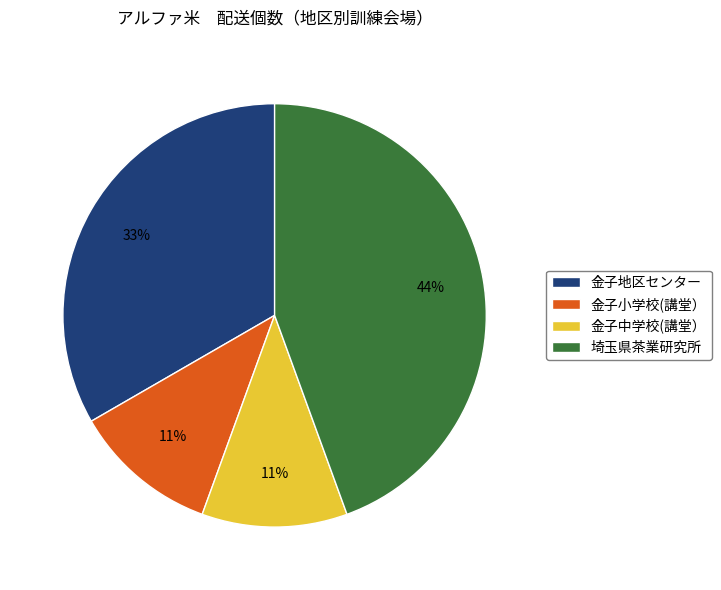

Is there any slice that represents more than half of the pie?

No